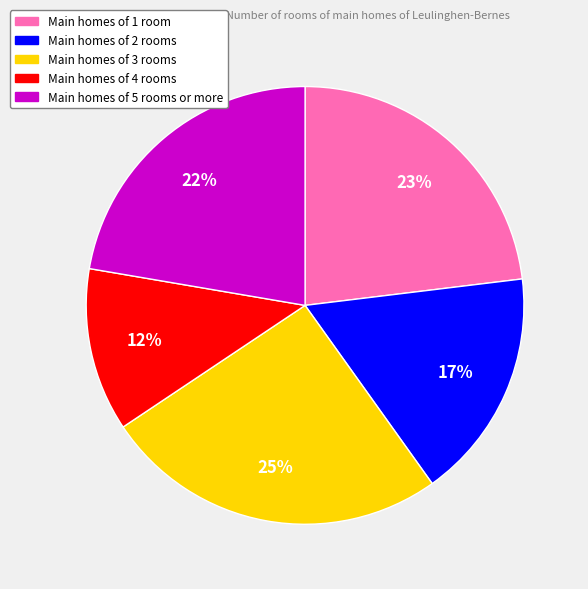

Which category has the biggest portion of the pie?

Main homes of 3 rooms